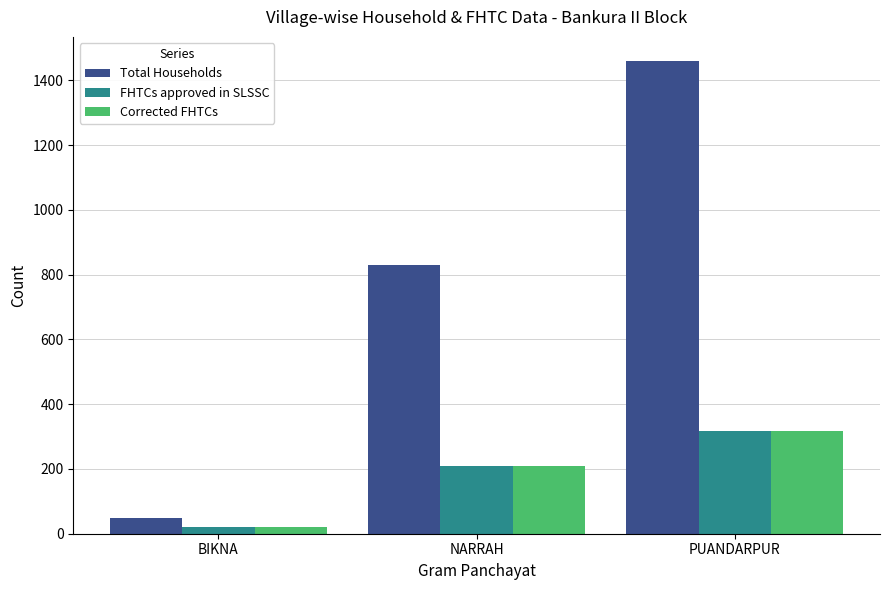

What position from the right is BIKNA?

3